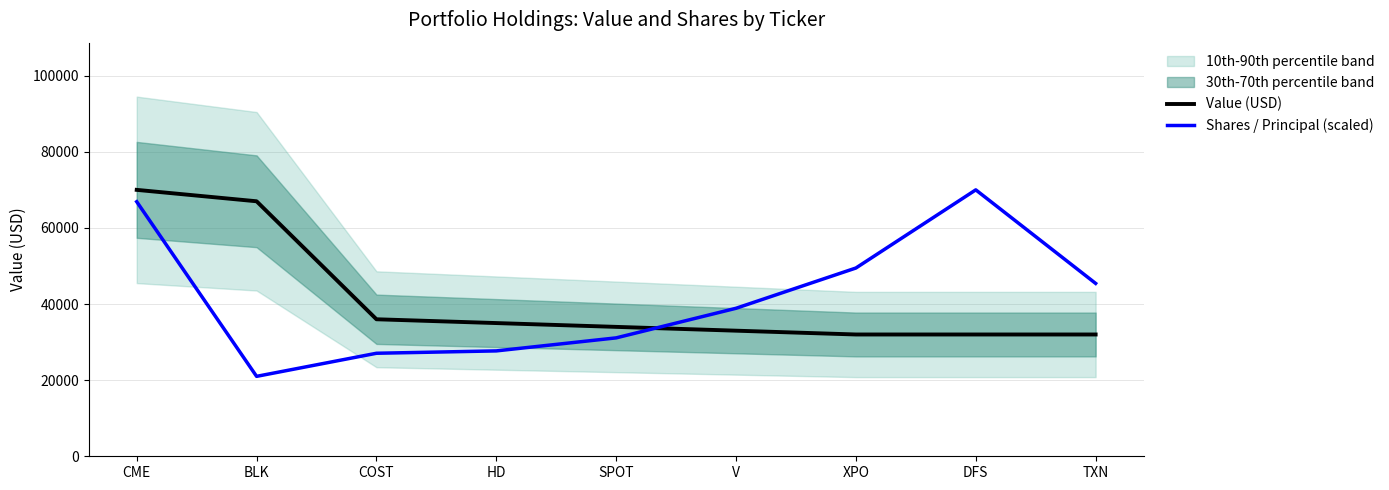

What is the difference between the maximum and minimum values in the Value (USD) series?

38000.0